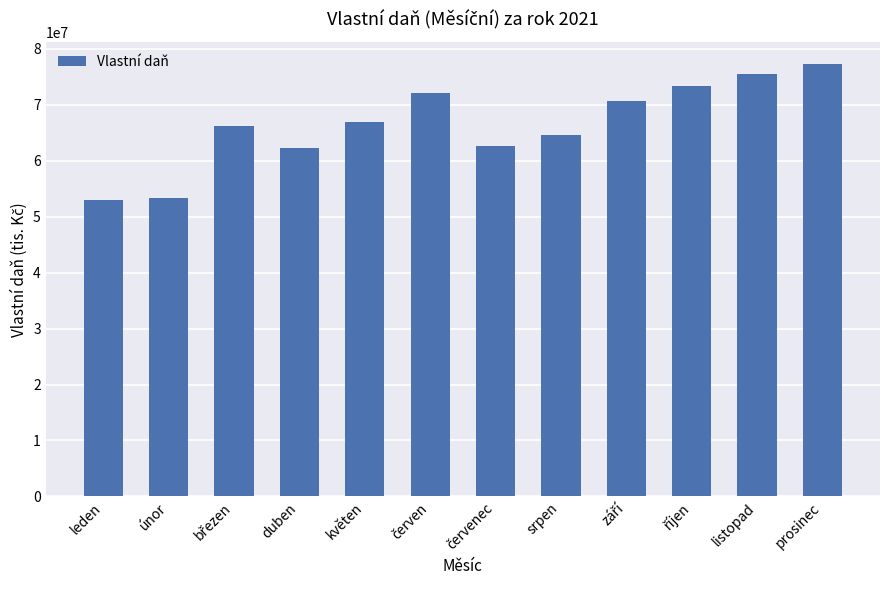

What is the sum of all values?

797689005.6